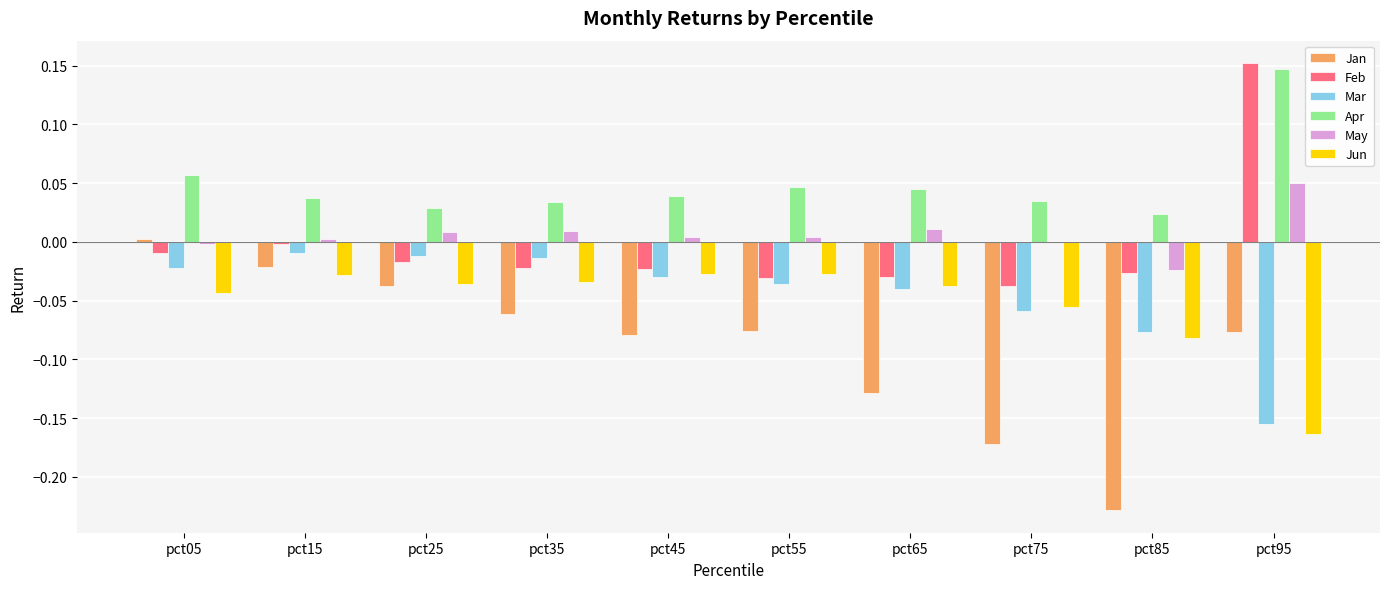

What is the sum of all Jan values?

-0.9